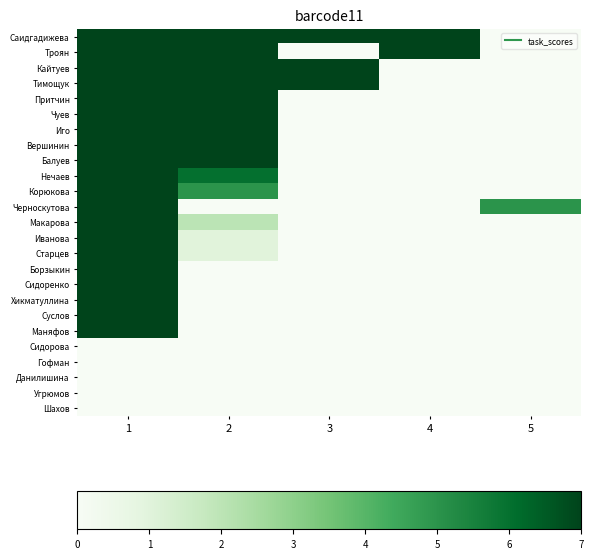

Between 5 and 4, which is larger?

4